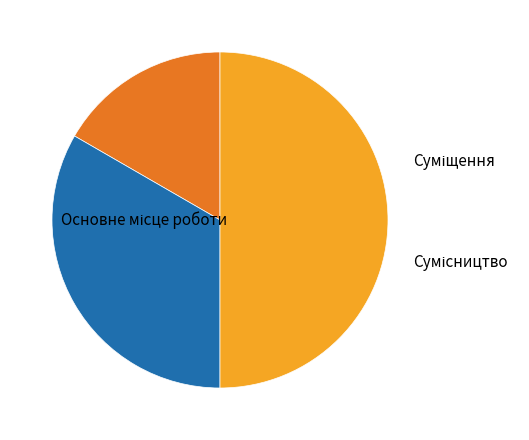

Is there any slice that represents more than half of the pie?

No